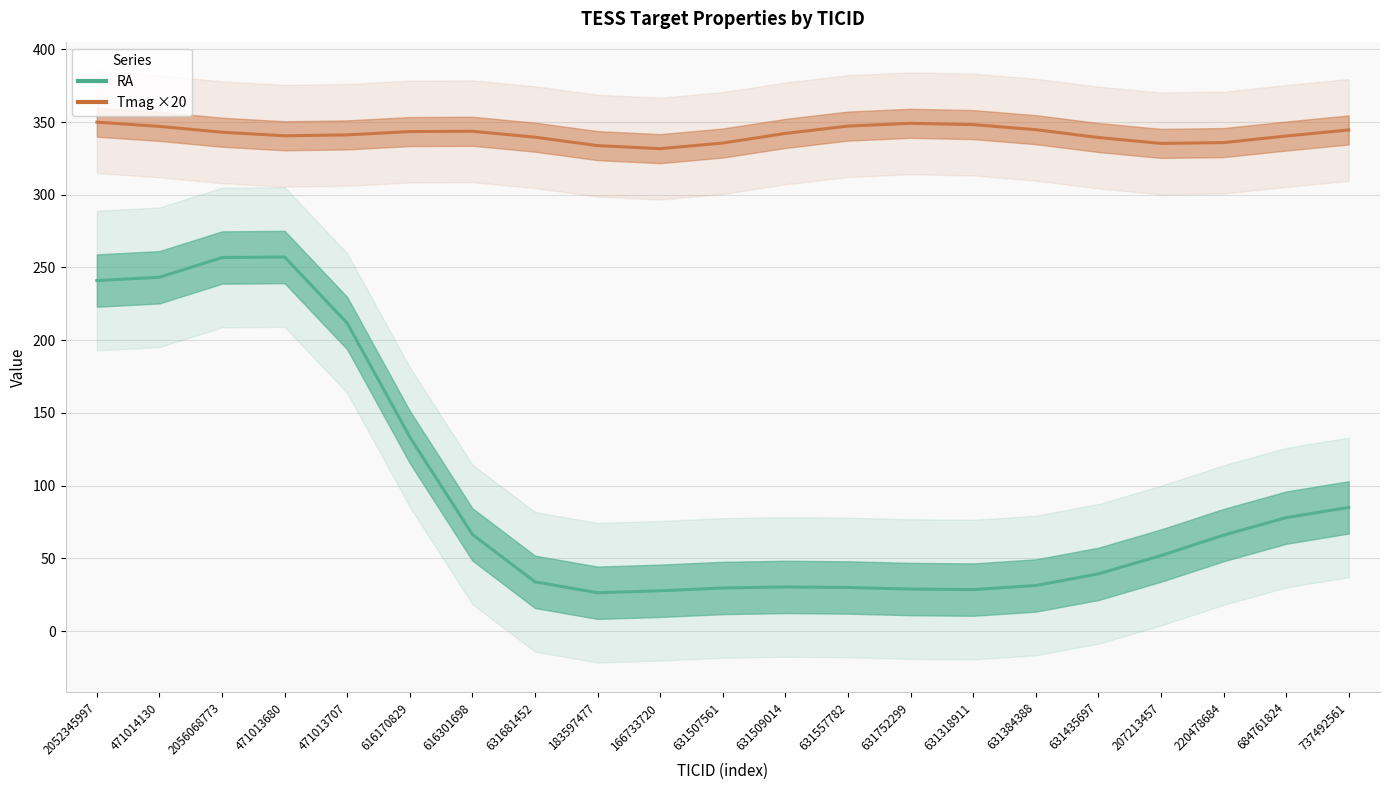

How many lines are shown in the chart?

2